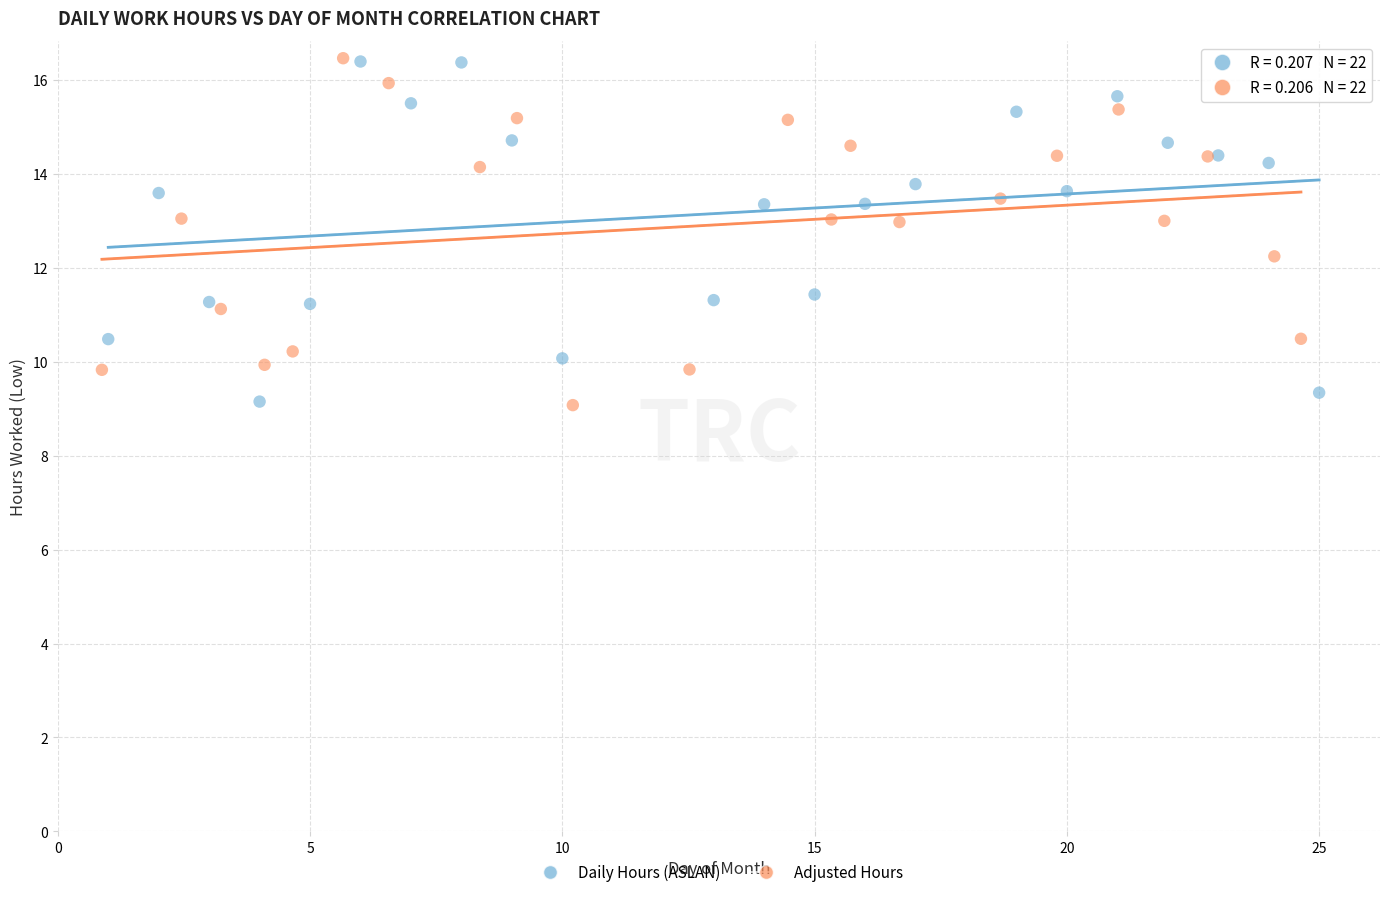

What are all the series names shown in the legend?

Daily Hours (ASLAN), Adjusted Hours